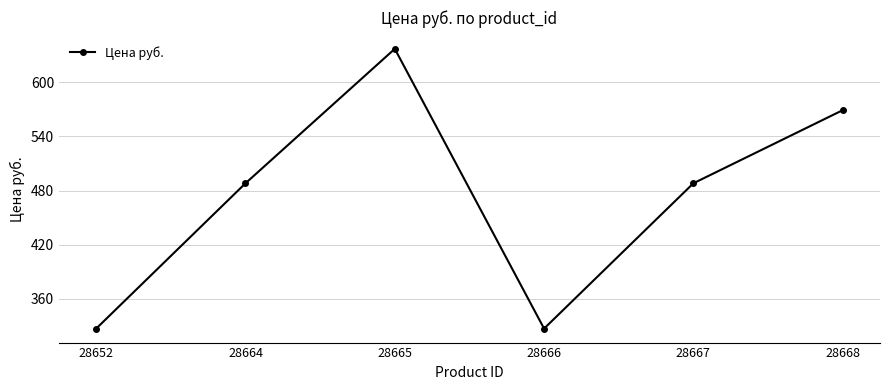

What is the difference between the maximum and second lowest values?

310